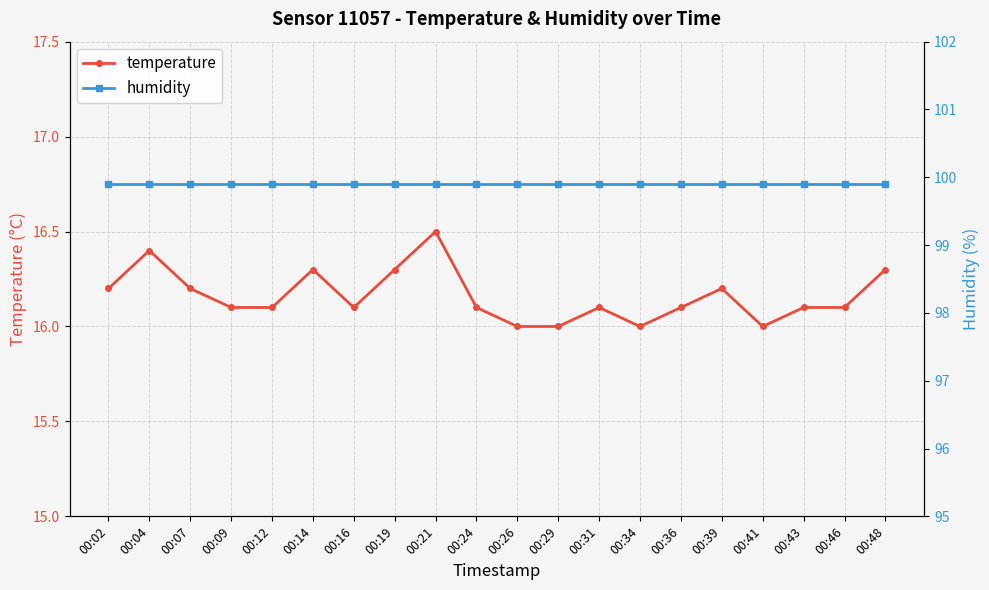

The value of temperature at 00:19 is 16.3. True or false?

True